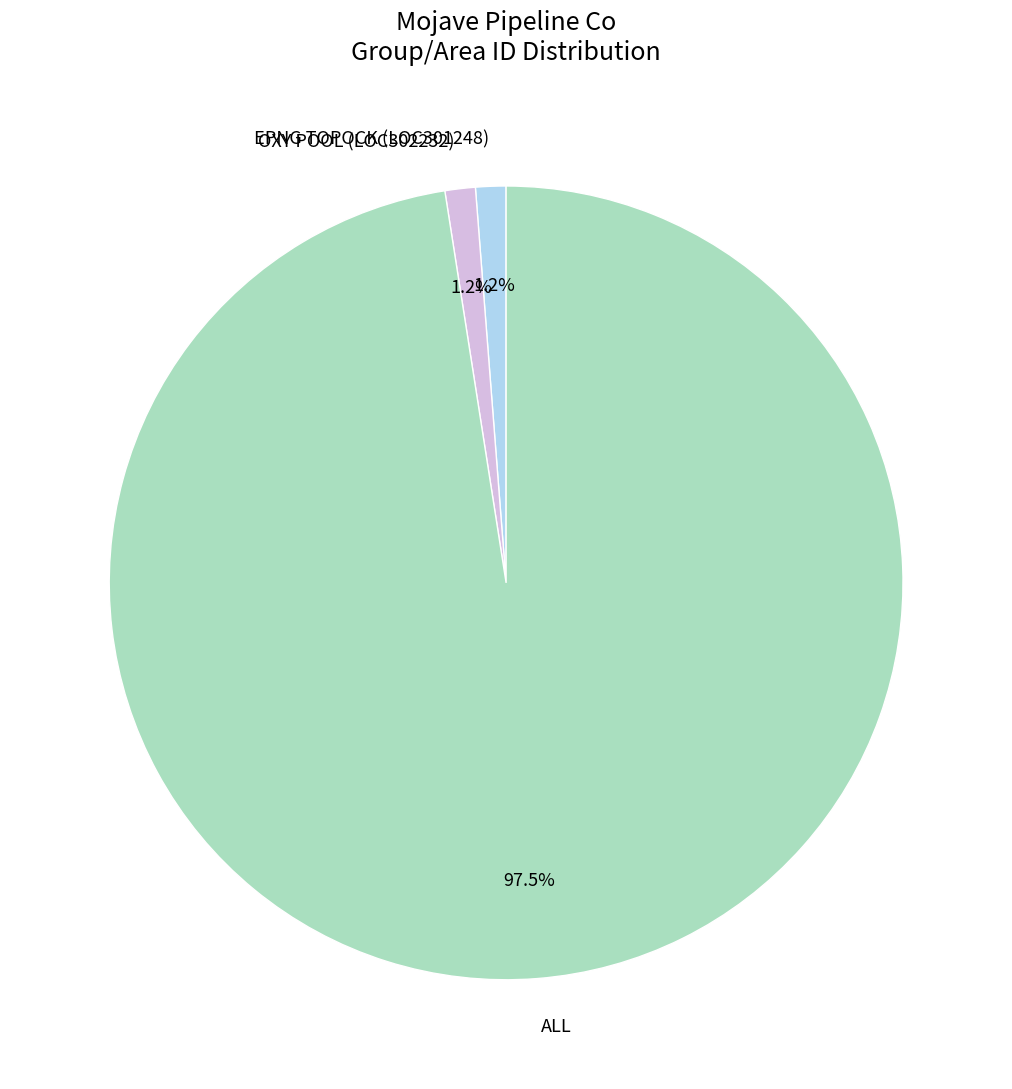

What percentage do ALL and OXY POOL (LOC302232) together represent?

98.8%